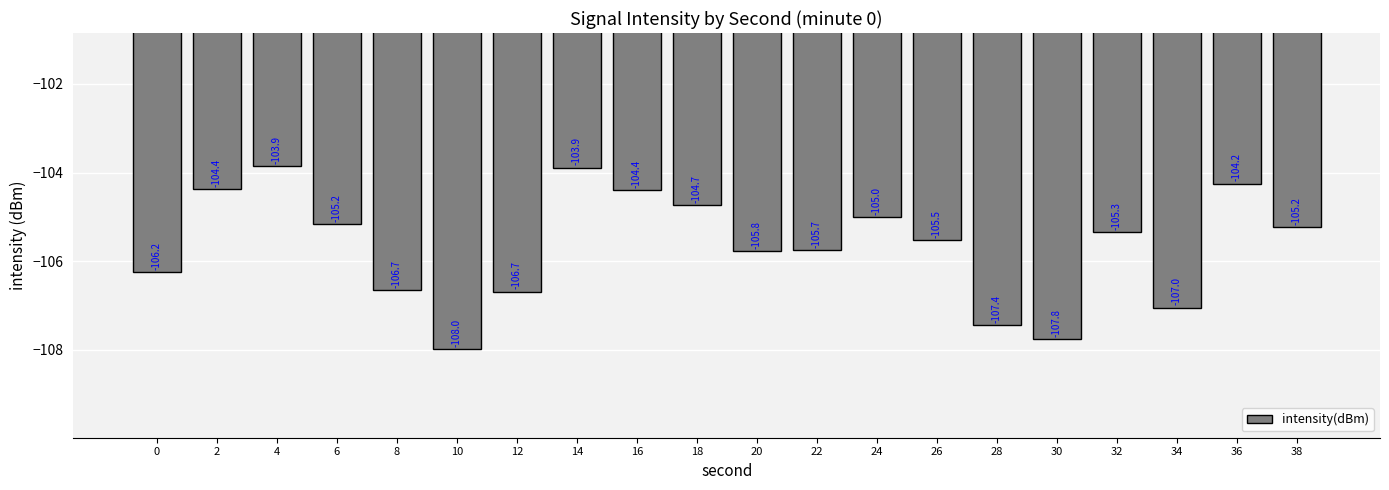

Reading left to right, list all the values displayed in this chart.

-106.2	-104.4	-103.9	-105.2	-106.7	-108.0	-106.7	-103.9	-104.4	-104.7	-105.8	-105.7	-105.0	-105.5	-107.4	-107.8	-105.3	-107.0	-104.2	-105.2